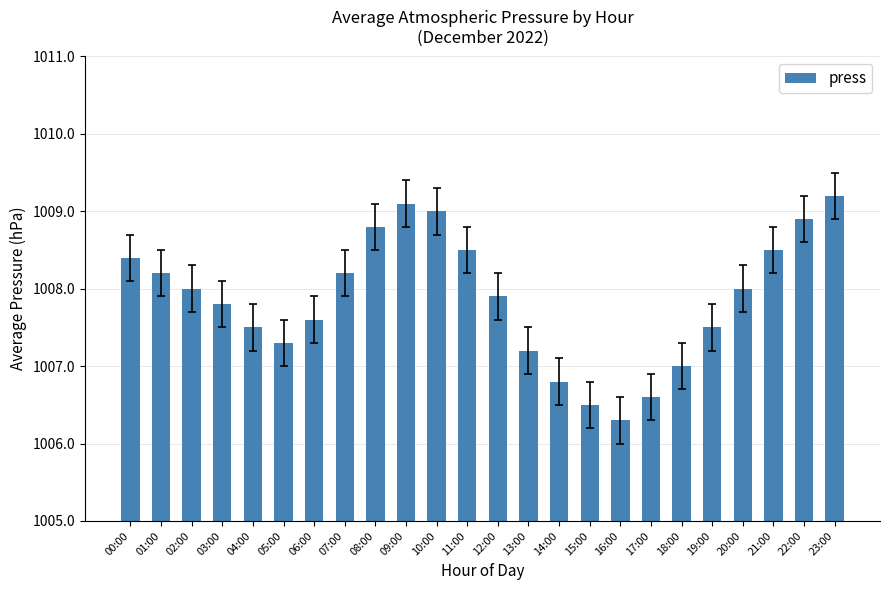

Reading left to right, extract all data points from this chart.

1008.4	1008.2	1008.0	1007.8	1007.5	1007.3	1007.6	1008.2	1008.8	1009.1	1009.0	1008.5	1007.9	1007.2	1006.8	1006.5	1006.3	1006.6	1007.0	1007.5	1008.0	1008.5	1008.9	1009.2